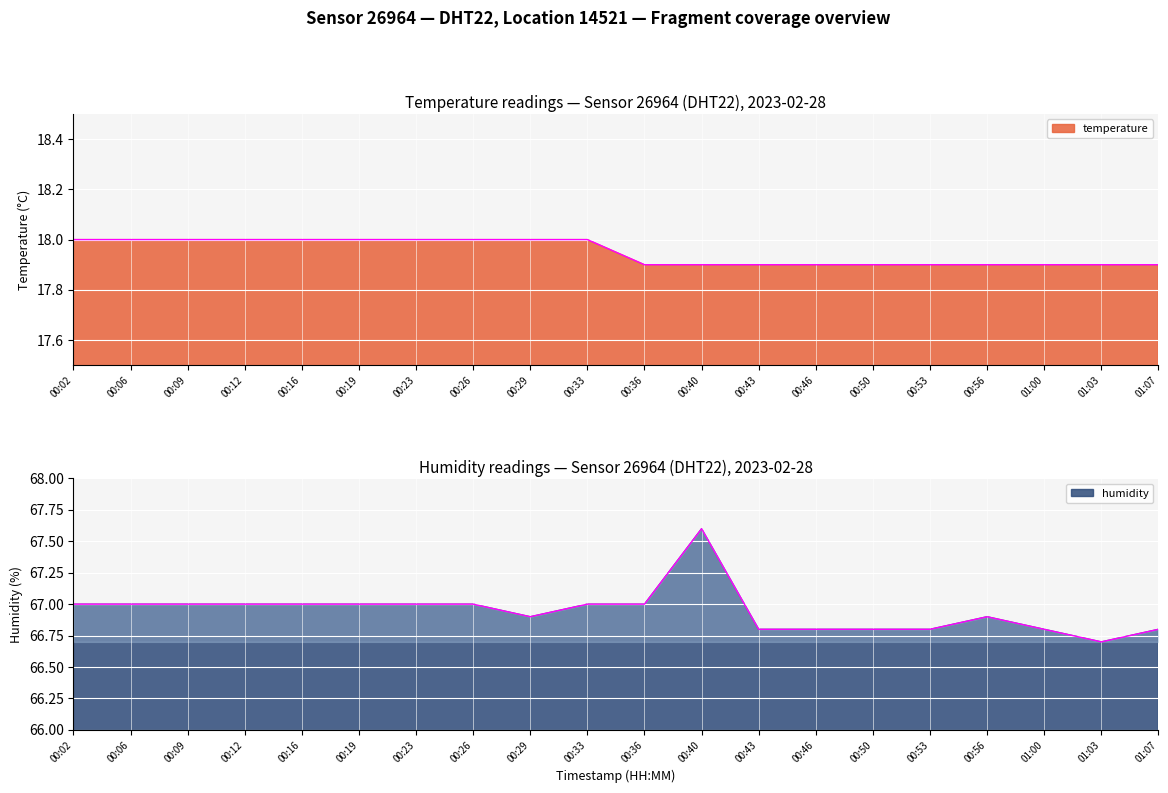

True or false: temperature has more than 1 points higher than both neighbors.

False